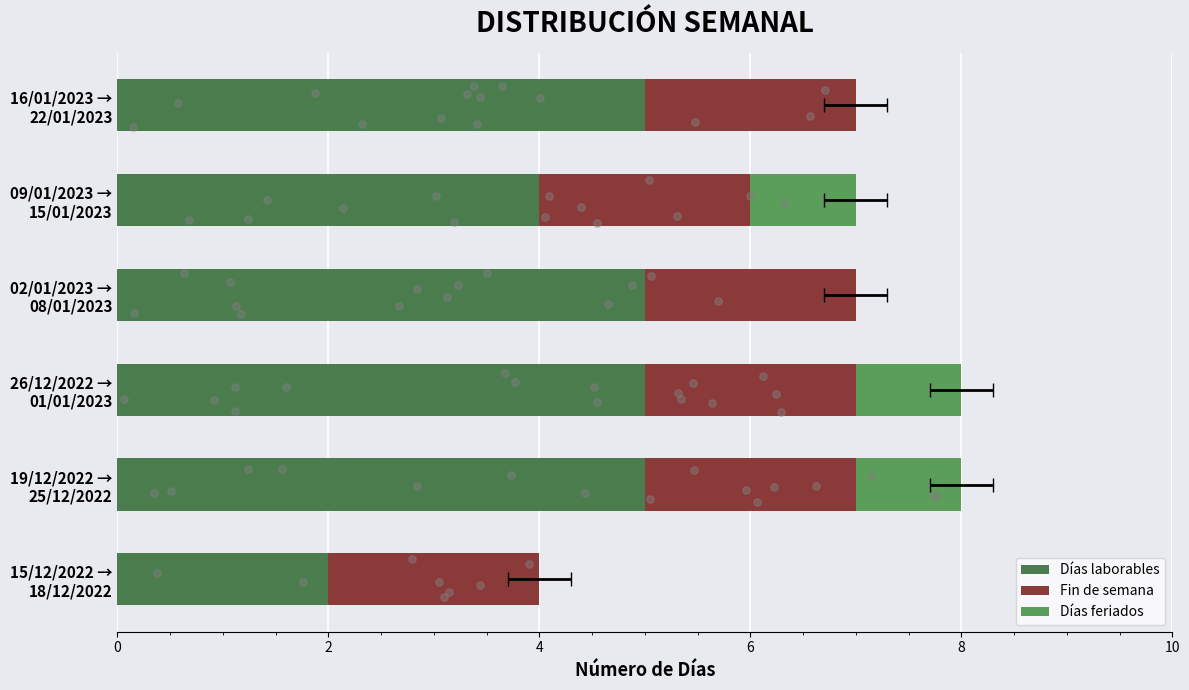

Which series has the largest total across all categories?

Días laborables